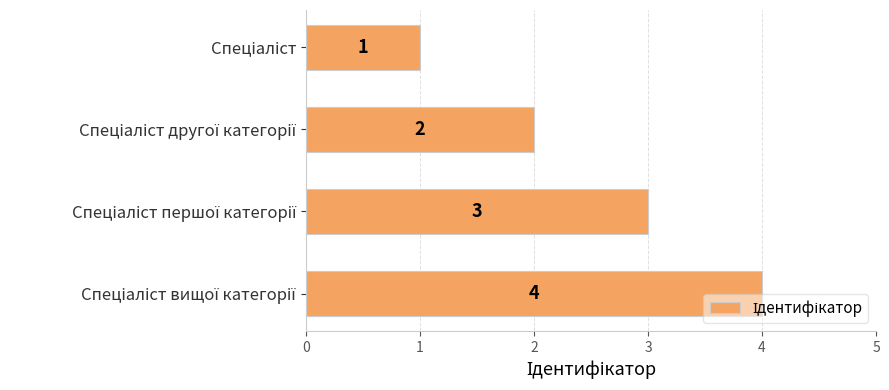

Are the bars grouped side by side (vs. stacked)?

No